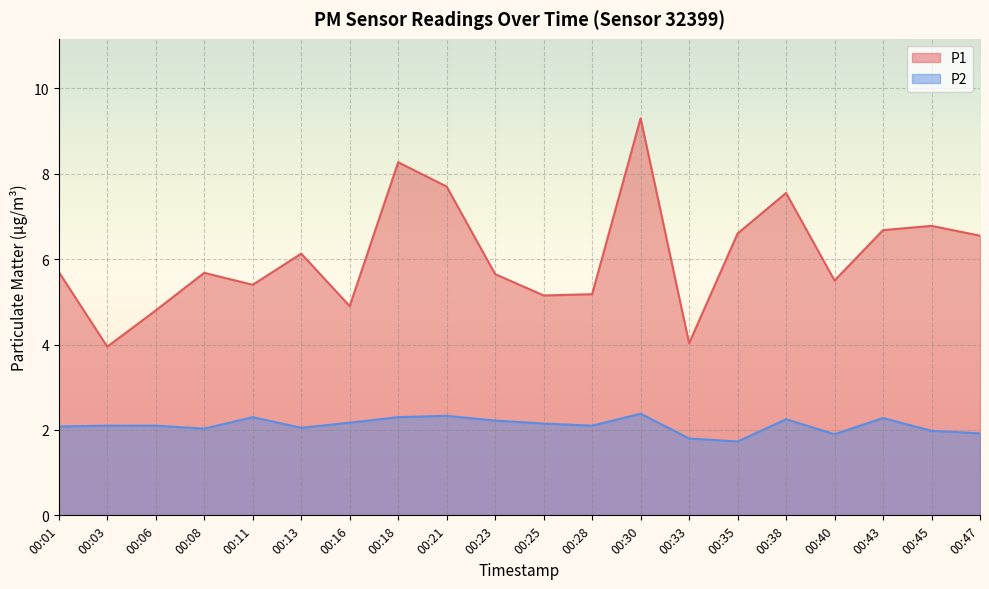

What are all the series names shown in the legend?

P1, P2